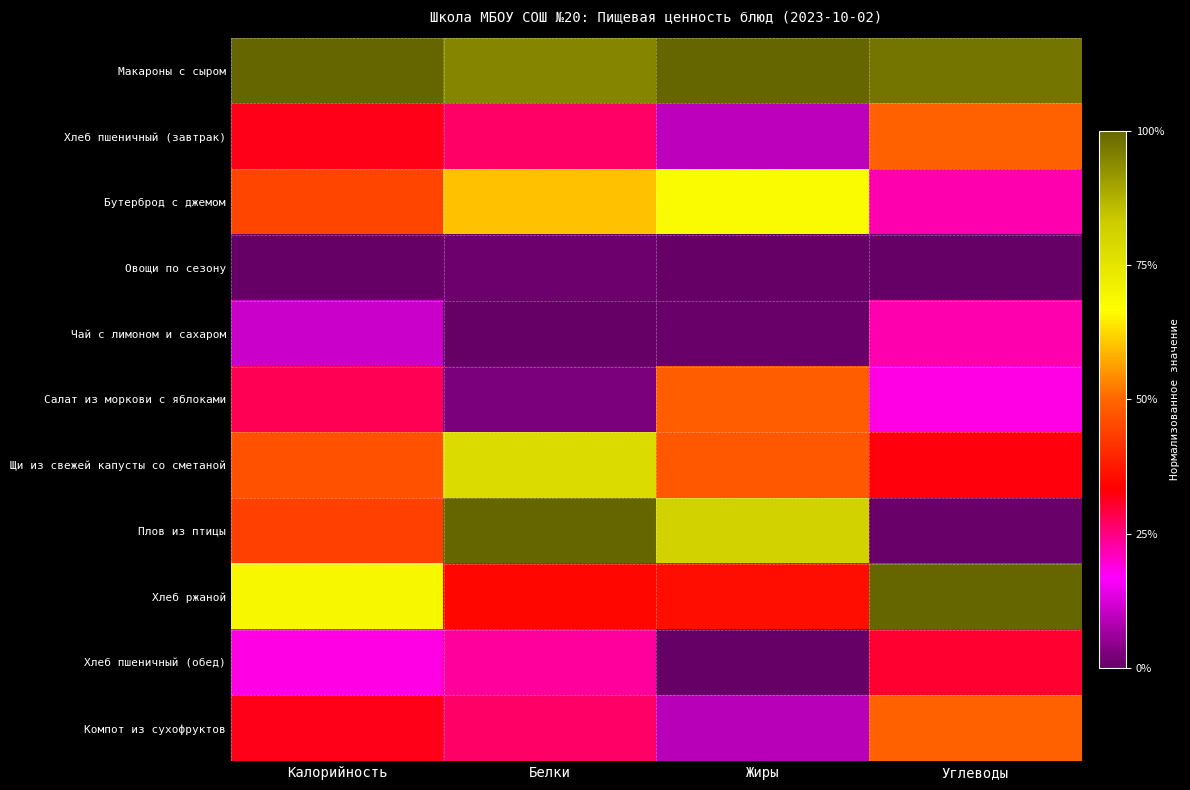

At how many categories does at least one series exceed 0?

4